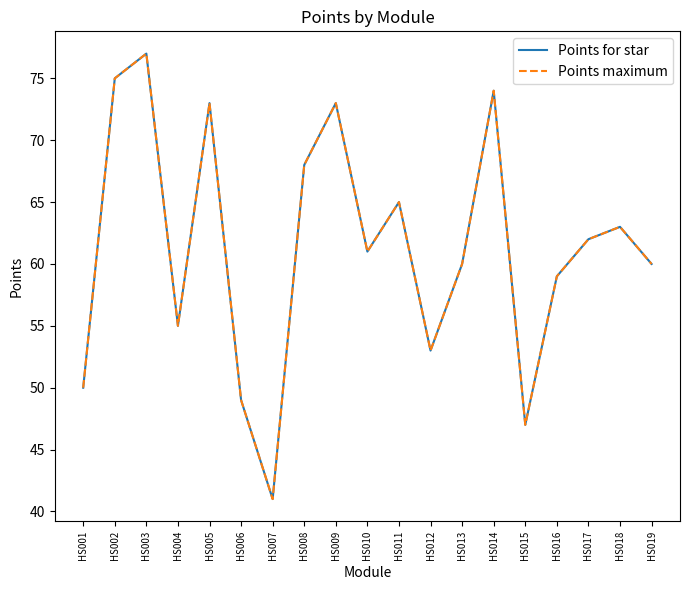

List the series in order of their peak value, highest first.

Points for star, Points maximum